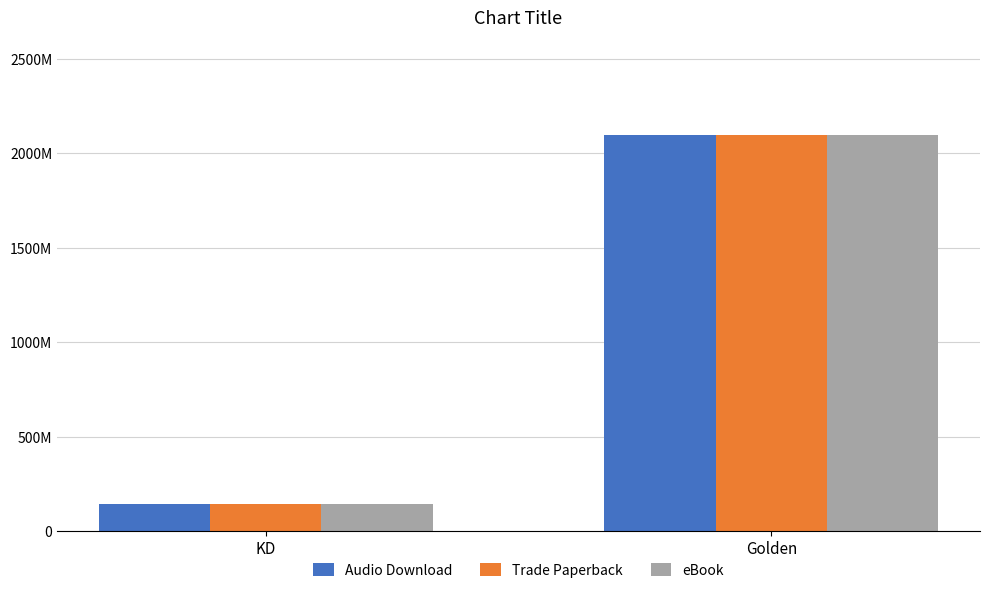

What is the difference between the maximum and minimum values in the Trade Paperback series?

1956473009